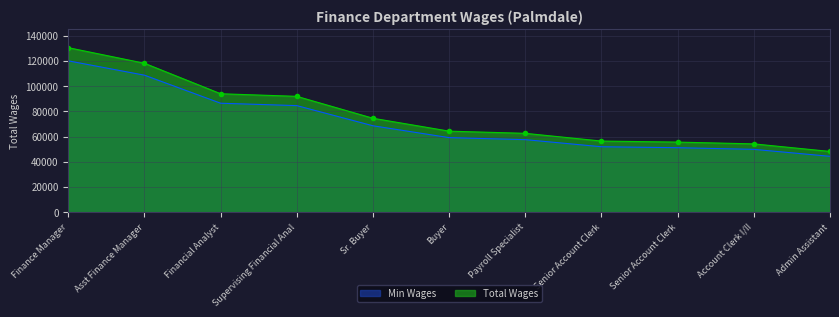

List the labels in order of value, largest first.

Finance Manager, Asst Finance Manager, Financial Analyst, Supervising Financial Anal, Sr. Buyer, Buyer, Payroll Specialist, Senior Account Clerk, Senior Account Clerk, Account Clerk I/II, Admin Assistant